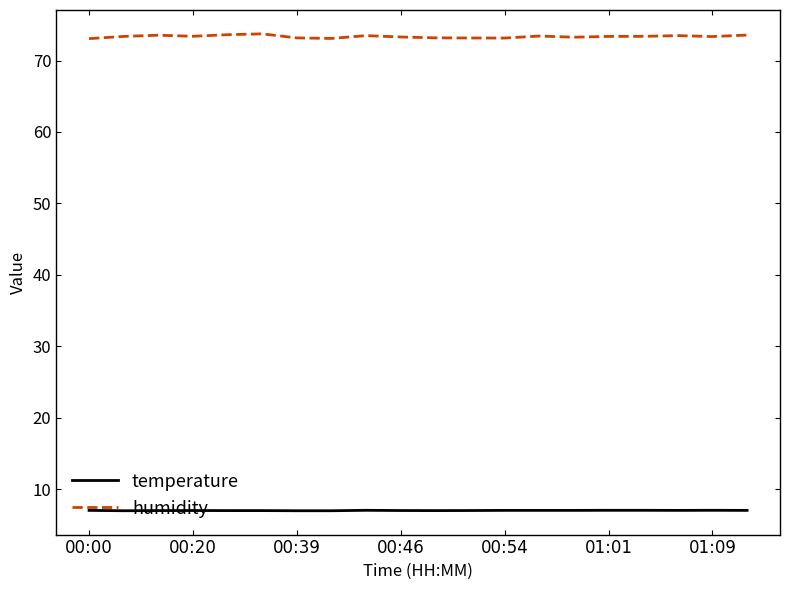

List the series in order of their overall mean, lowest first.

temperature, humidity